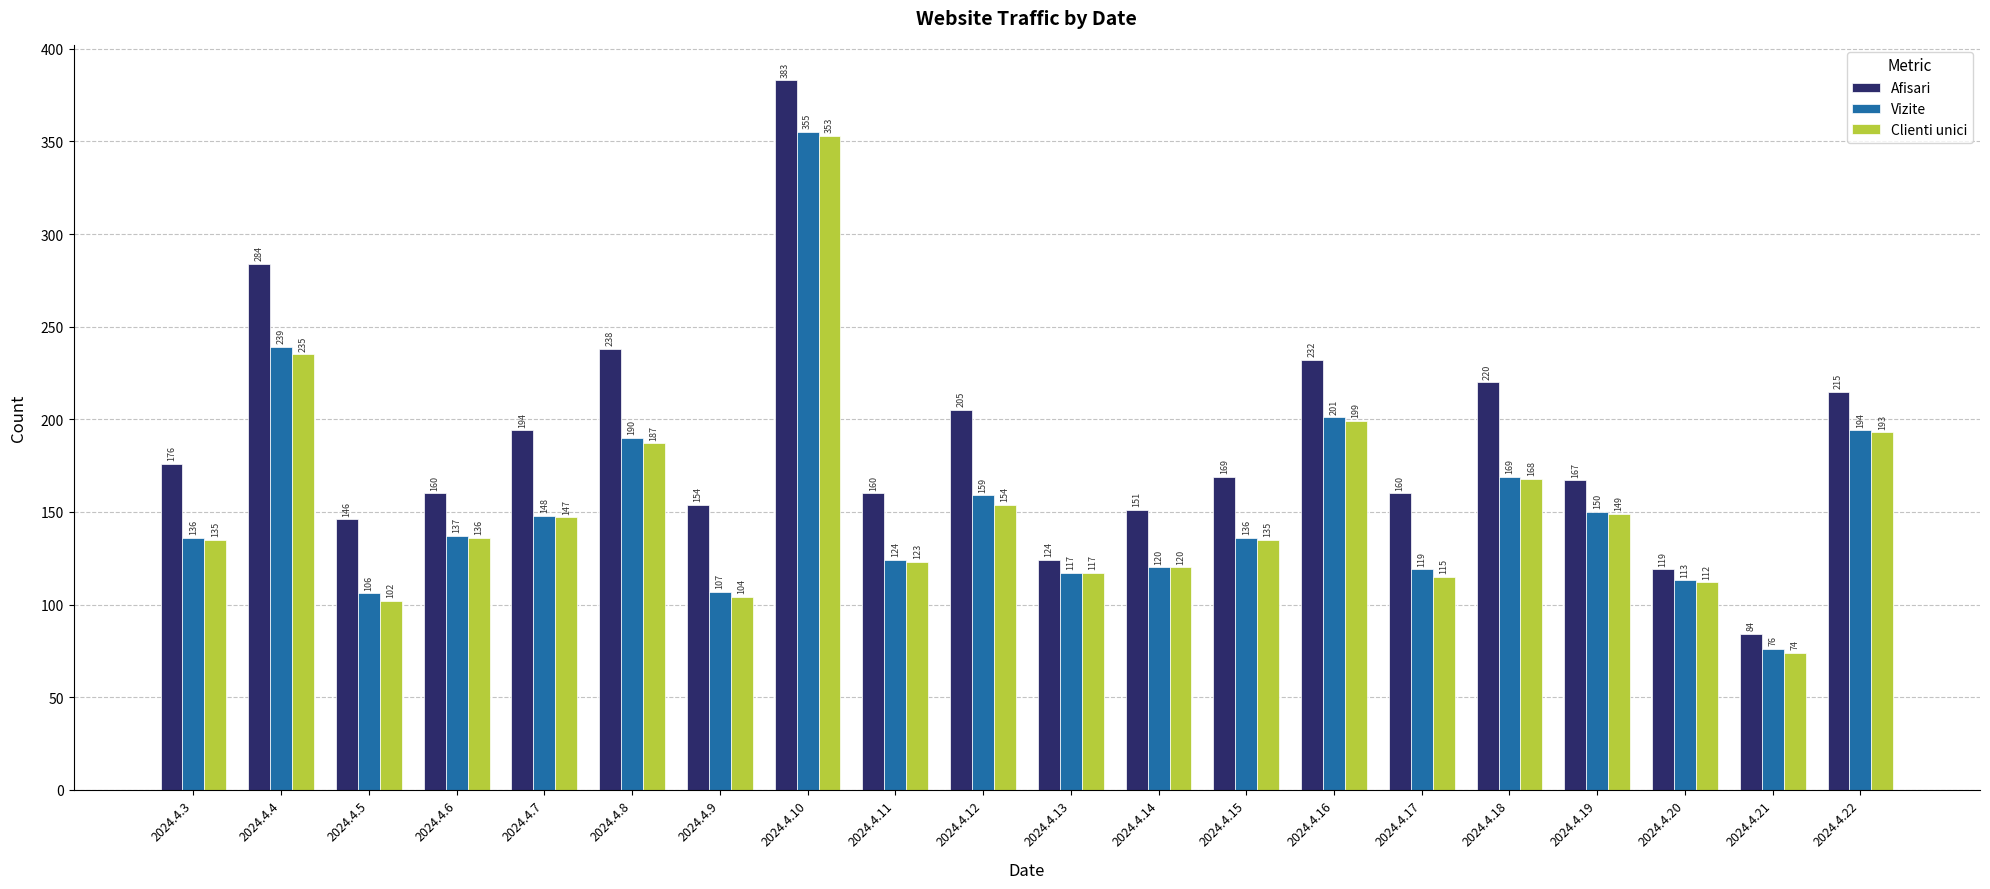

At which category is the sum across all series the highest?

2024.4.10